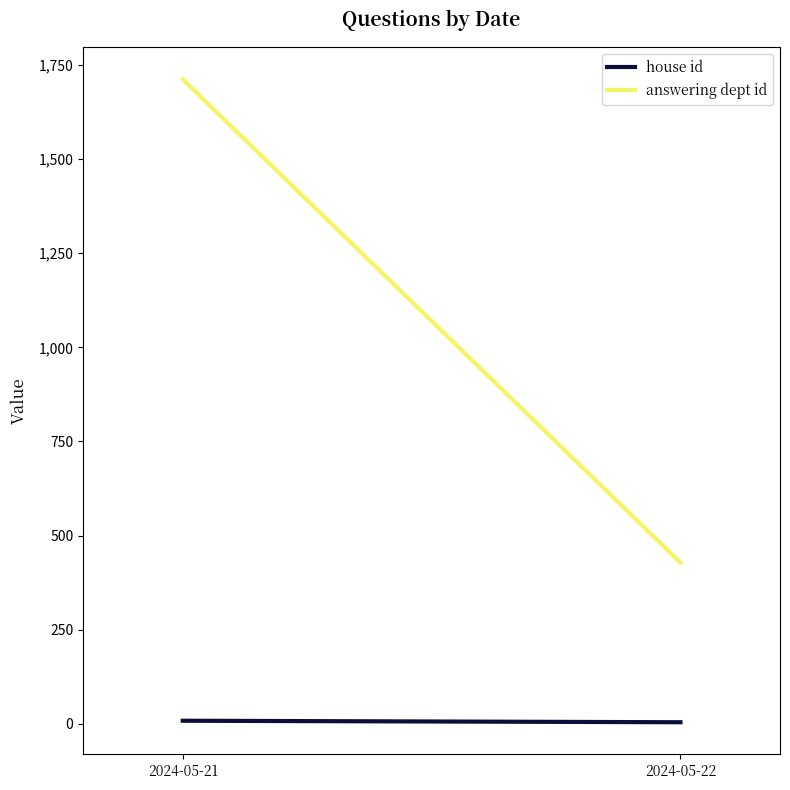

Count the answering dept id values in the range 428 to 1712.

2